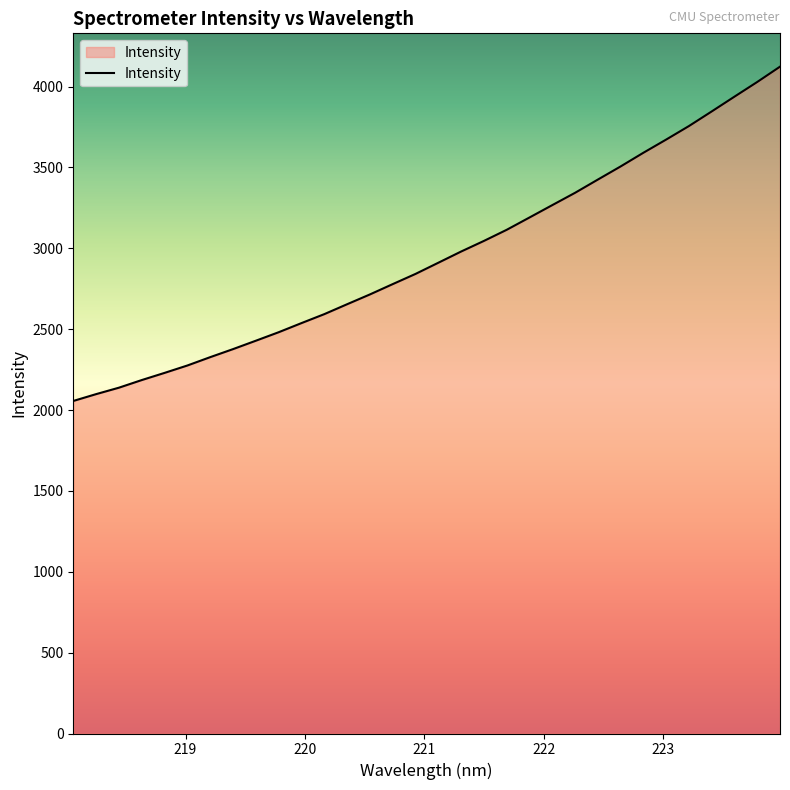

What is the minimum value shown in the chart?

2056.2